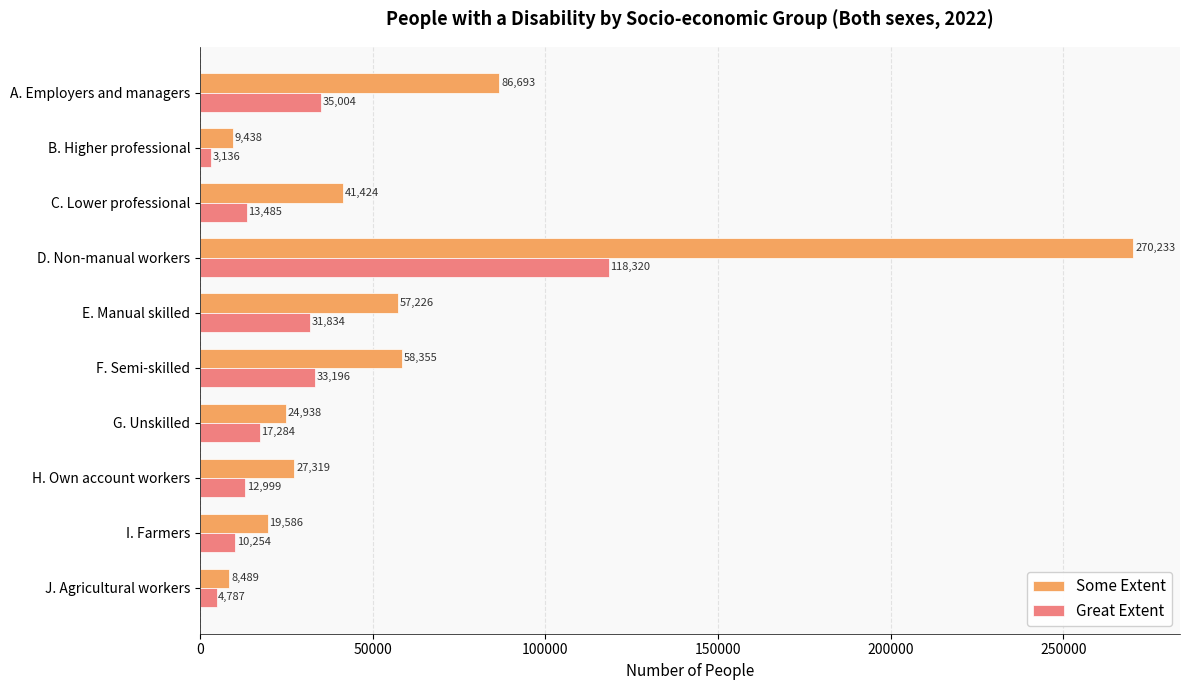

At H. Own account workers, list the series in order from smallest to largest.

Great Extent, Some Extent